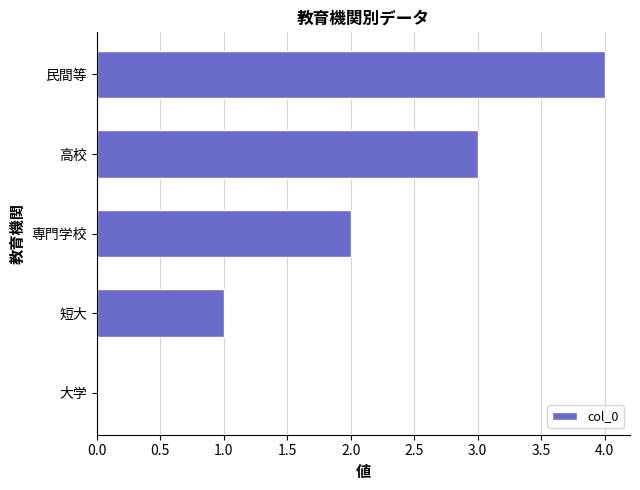

Are the bars horizontal?

Yes